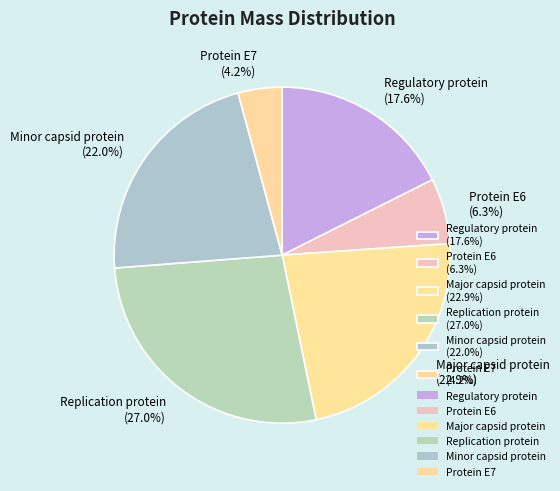

What is the smallest slice in the pie chart?

Protein E7